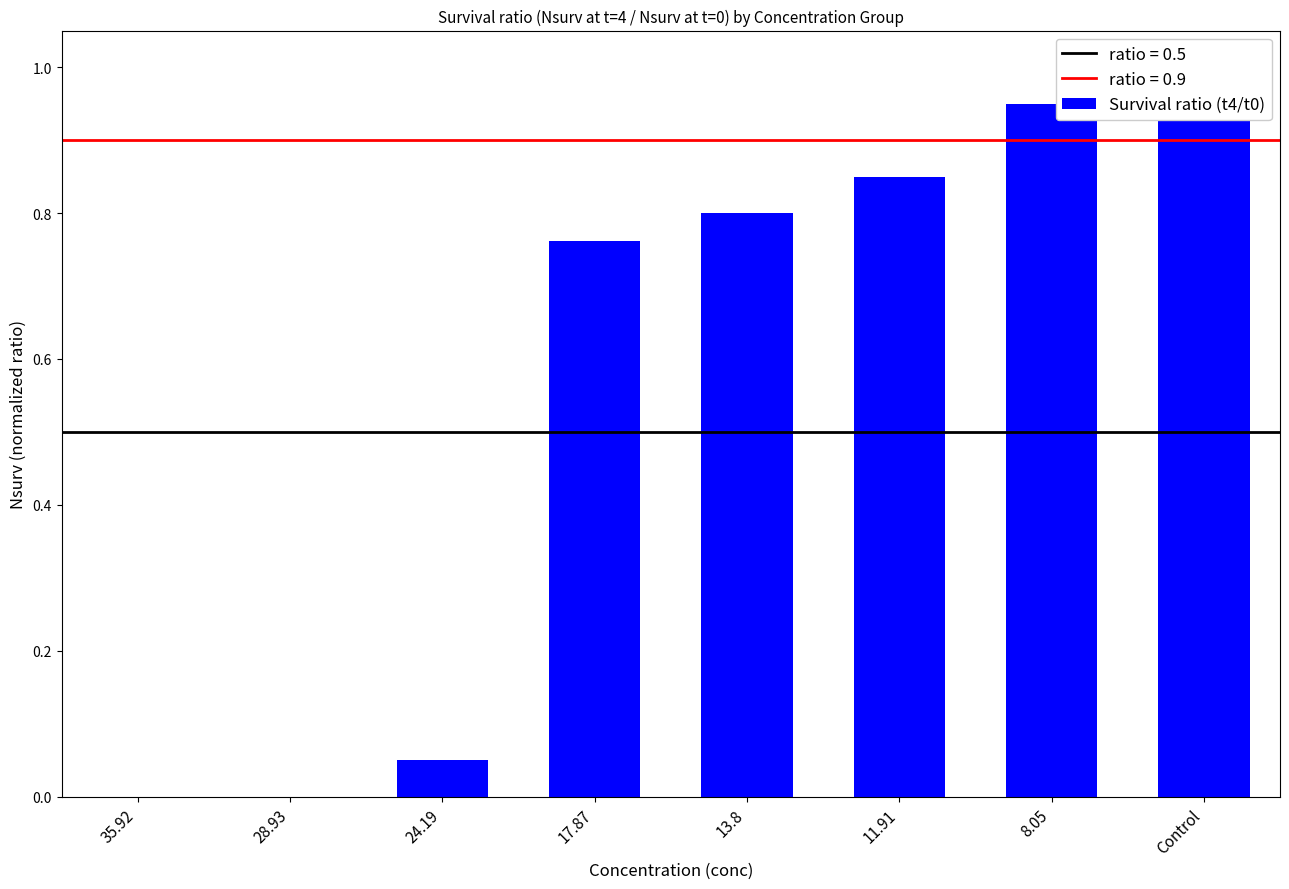

Reading left to right, what are all the values shown in this chart?

0.0	0.0	0.1	0.8	0.8	0.8	0.9	0.9